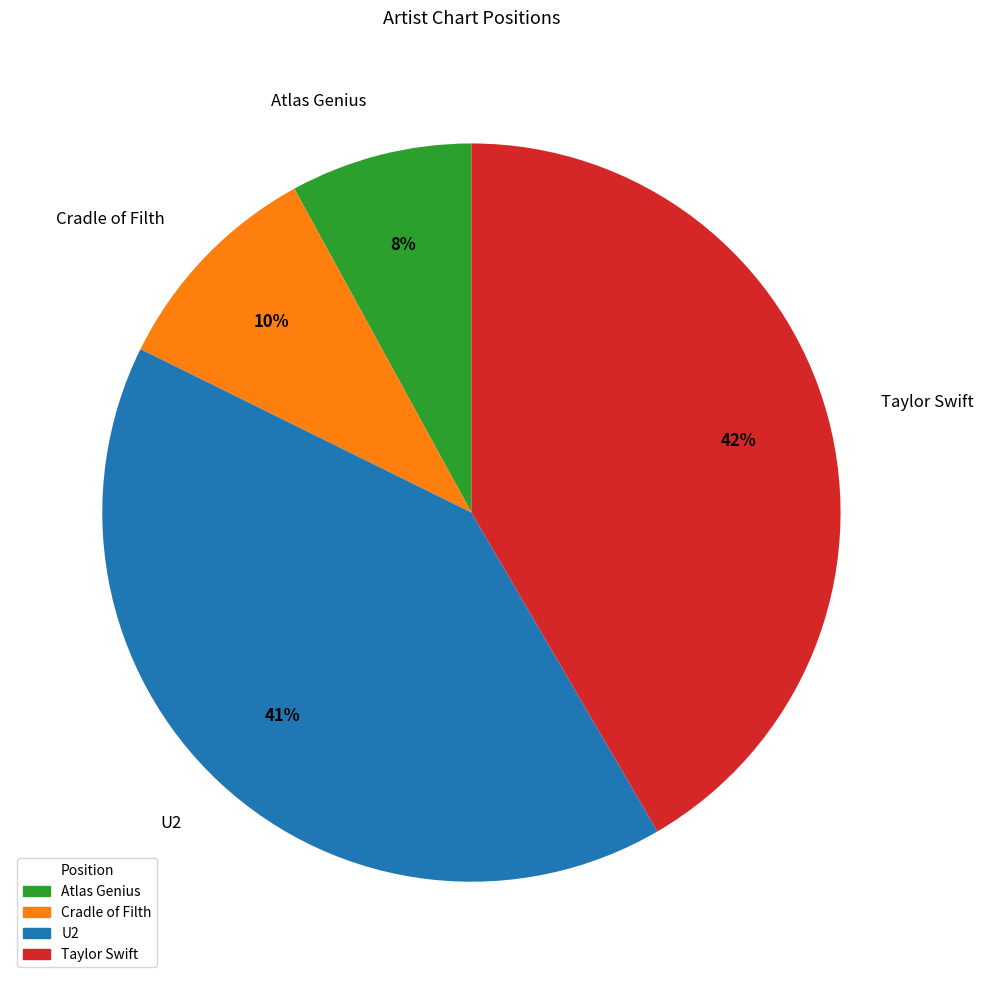

To the nearest percent, what is the combined percentage of Cradle of Filth and Atlas Genius?

18%